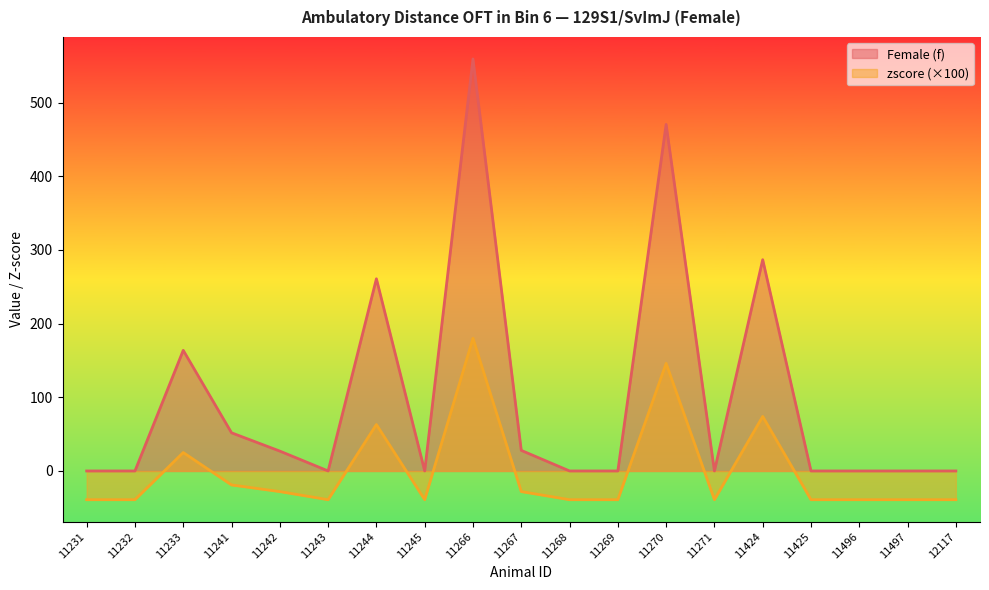

Reading left to right, what are all the values shown in this chart?

Female (f): 0.0	0.0	163.7	51.8	26.9	0.0	260.8	0.0	559.1	27.9	0.0	0.0	470.3	0.0	286.7	0.0	0.0	0.0	0.0
zscore: -39.0	-39.0	25.0	-19.0	-28.0	-39.0	63.0	-39.0	180.0	-28.0	-39.0	-39.0	146.0	-39.0	74.0	-39.0	-39.0	-39.0	-39.0